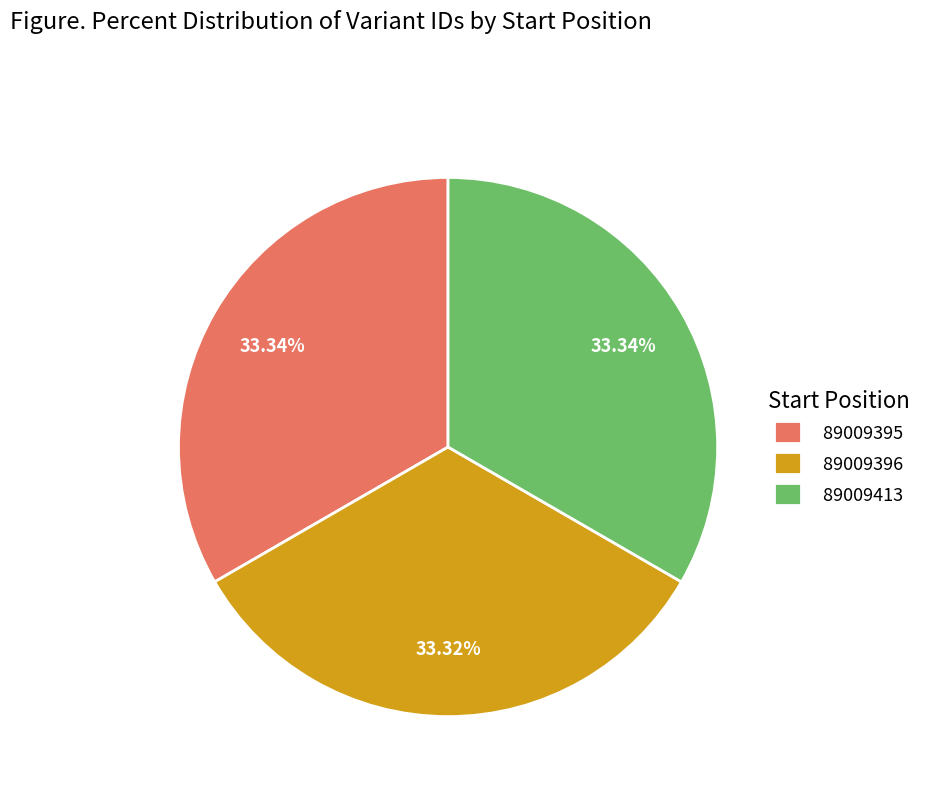

What is the ratio of the value at 89009395 to the value at 89009413?

1.0